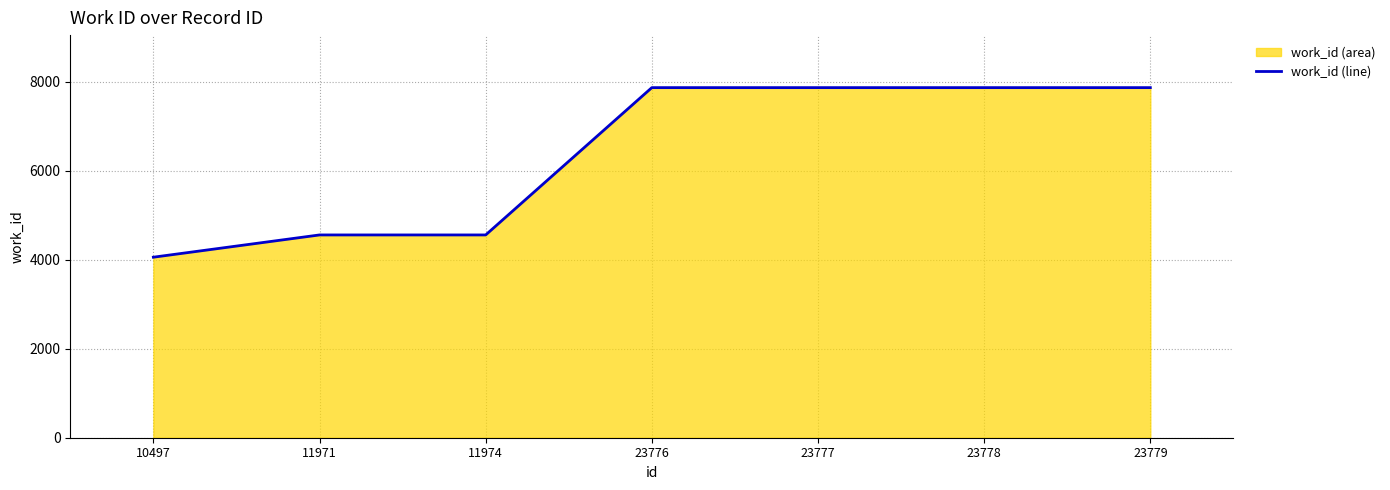

Rank the categories by value from lowest to highest.

10497, 11971, 11974, 23776, 23777, 23778, 23779